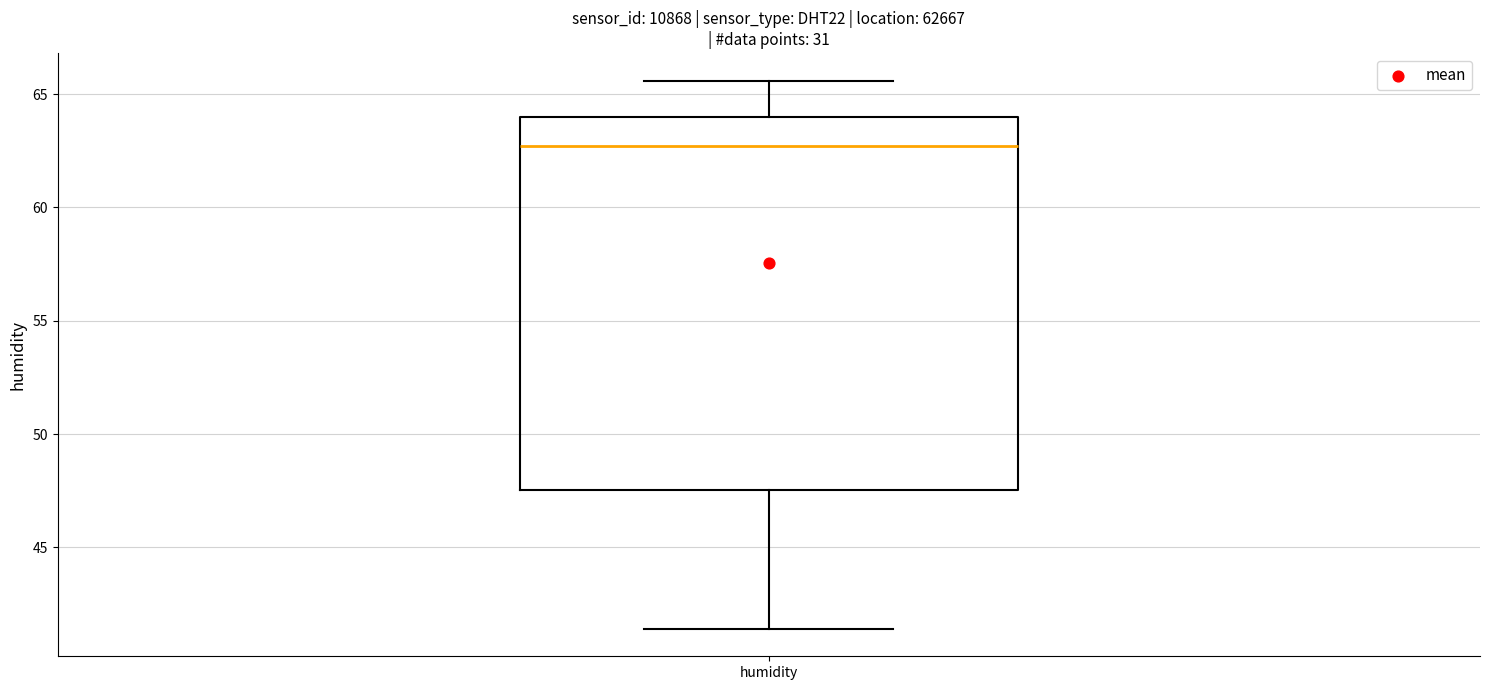

Transcribe this box plot: give where the median line is, the range the box spans, and where the two whiskers end, as read against the y-axis. The values are not printed on the chart, so give them approximately, as read against the axis.

median 62.5, box 47.5 to 64.0, whiskers 41.5 to 65.5